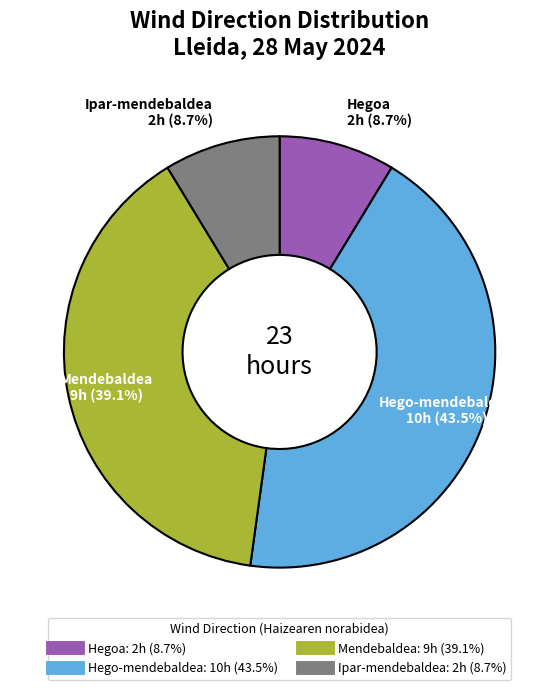

Is there a majority slice in this chart?

No